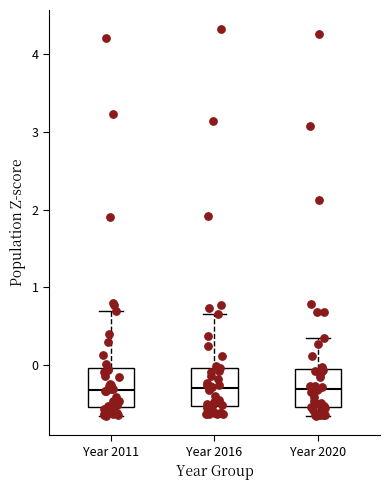

Reading left to right, transcribe this box plot: for each box, give where its median line is, the range the box spans, and where its two whiskers end, as read against the y-axis. The values are not printed on the chart, so give them approximately, as read against the axis.

Year 2011: median -0.3, box -0.5 to 0.0, whiskers -0.6 to 0.7
Year 2016: median -0.3, box -0.5 to 0.0, whiskers -0.6 to 0.7
Year 2020: median -0.3, box -0.5 to -0.1, whiskers -0.6 to 0.3